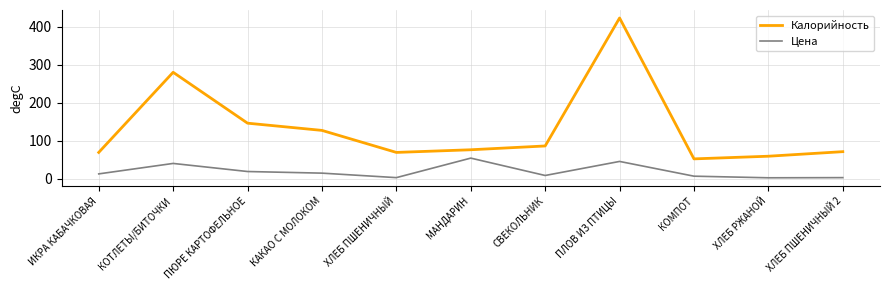

What position from the right is ИКРА КАБАЧКОВАЯ?

11